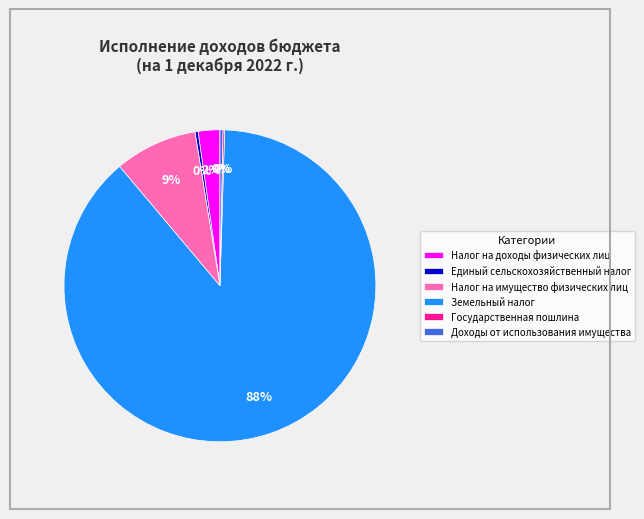

Which has a higher value, Налог на доходы физических лиц or Налог на имущество физических лиц?

Налог на имущество физических лиц